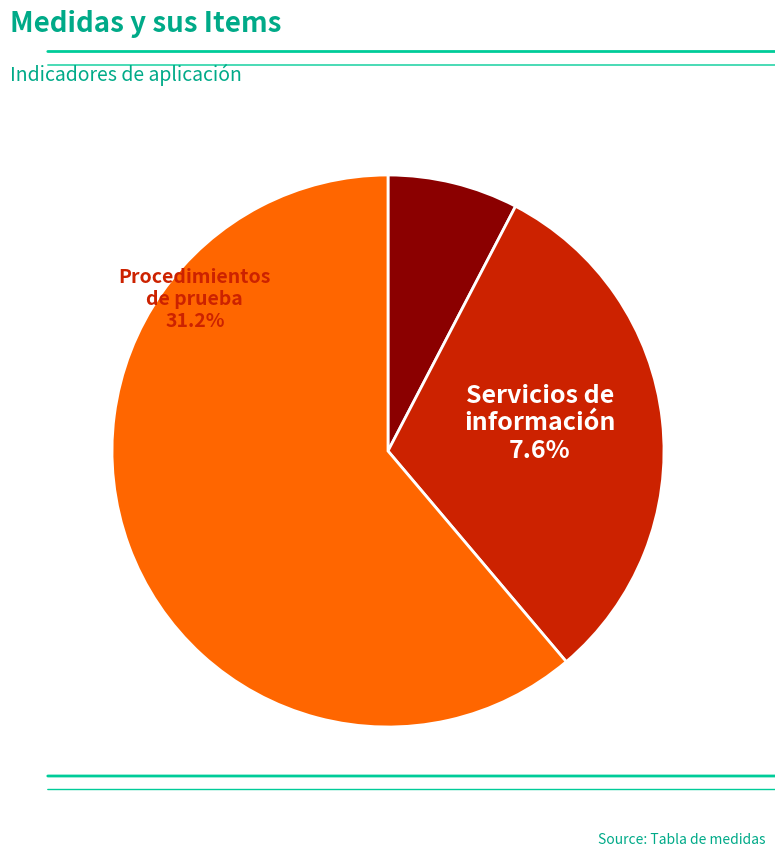

Count the number of slices in the pie.

3